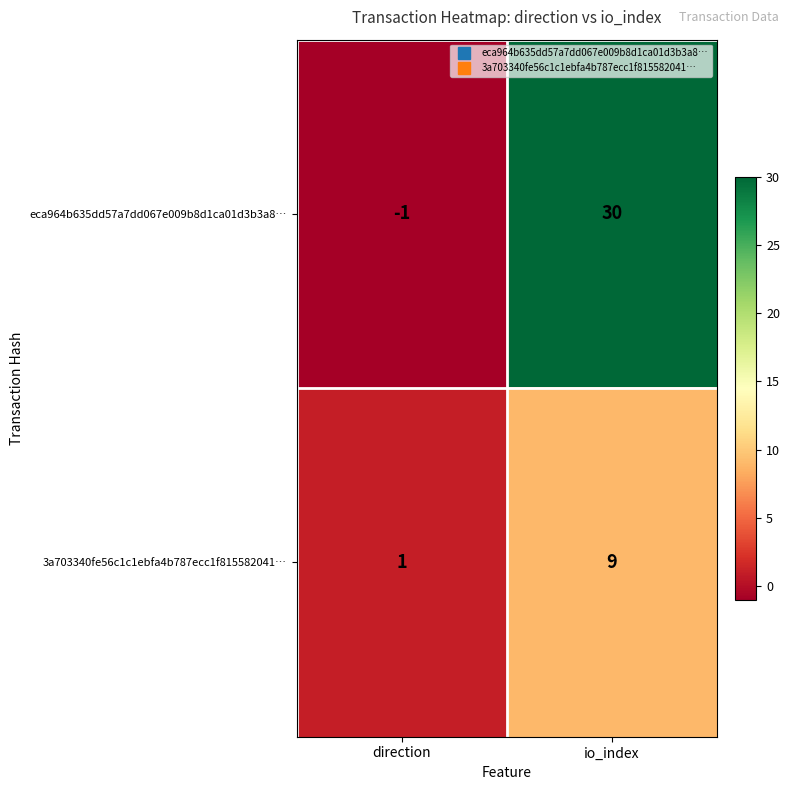

Where is eca964b635dd57a7dd067e009b8d1ca01d3b3a8… nearest to the value 14?

direction